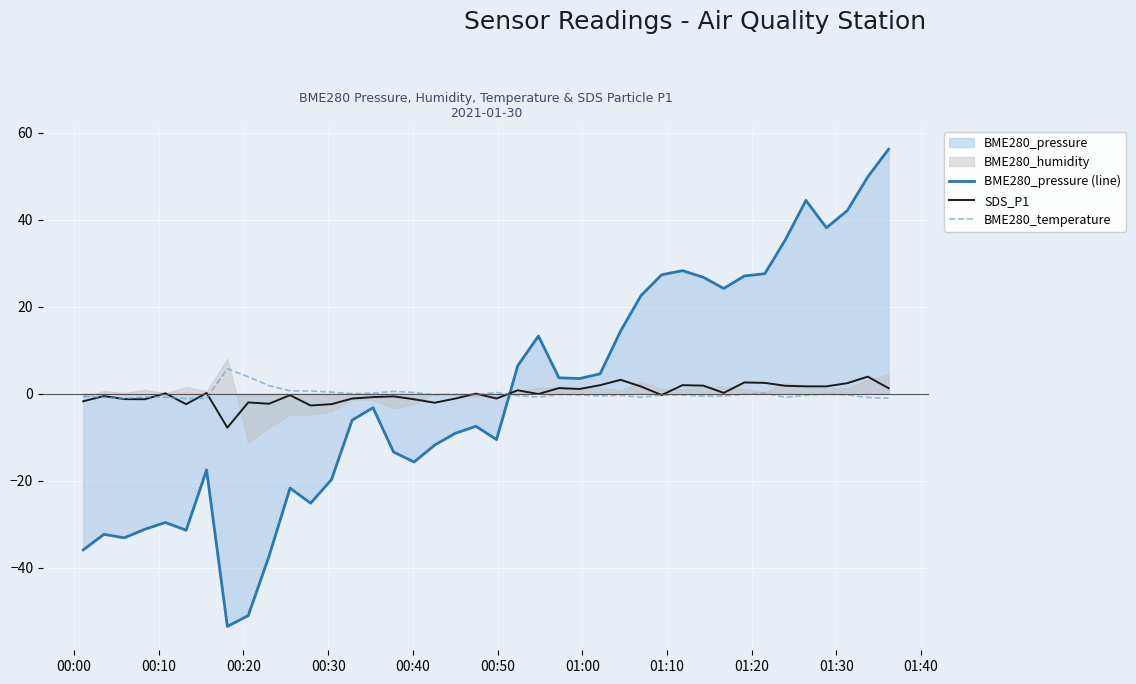

What is the minimum value for SDS_P1?

-7.8